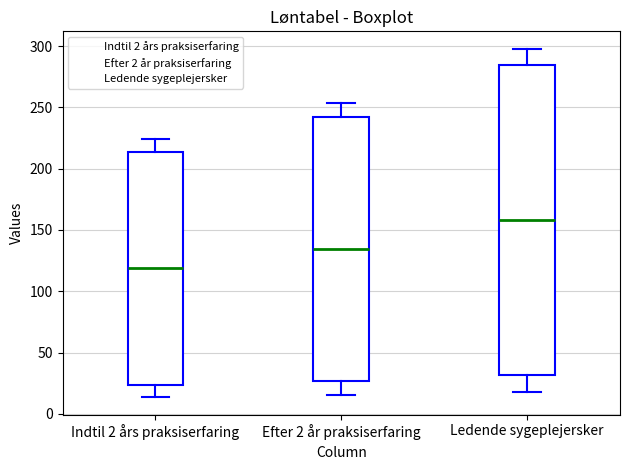

Reading left to right, read every box against the y-axis: the position of its median line, the range the box covers, and the ends of its whiskers. The values are not printed on the chart, so give them approximately, as read against the axis.

Indtil 2 års praksiserfaring: median 120, box 25 to 215, whiskers 15 to 225
Efter 2 år praksiserfaring: median 135, box 25 to 240, whiskers 15 to 255
Ledende sygeplejersker: median 160, box 30 to 285, whiskers 20 to 300